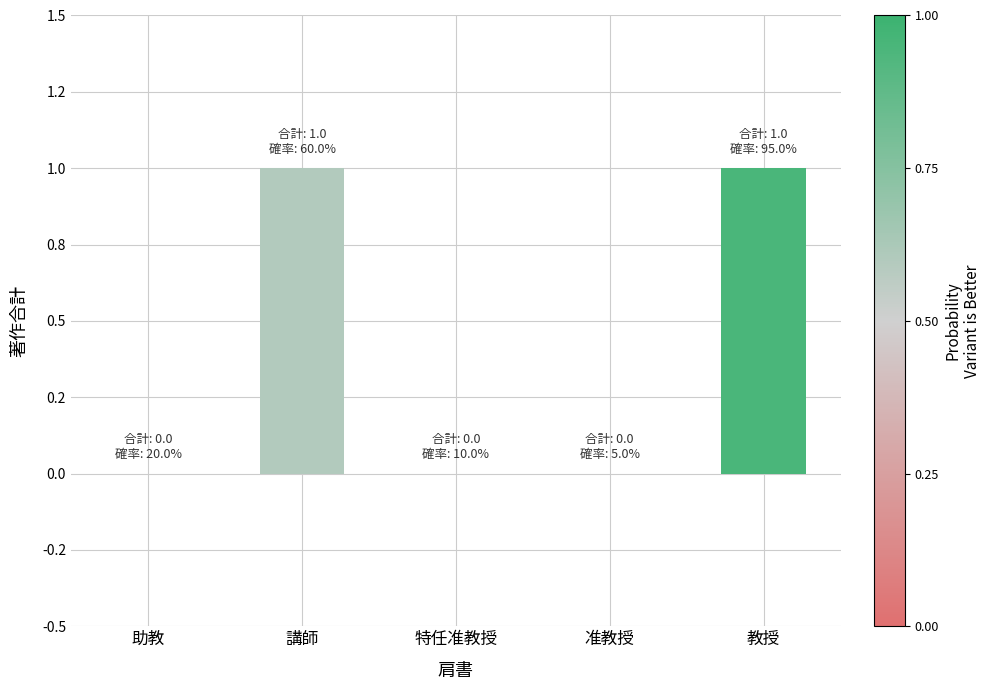

List the labels in order of value, smallest first.

助教, 特任准教授, 准教授, 講師, 教授